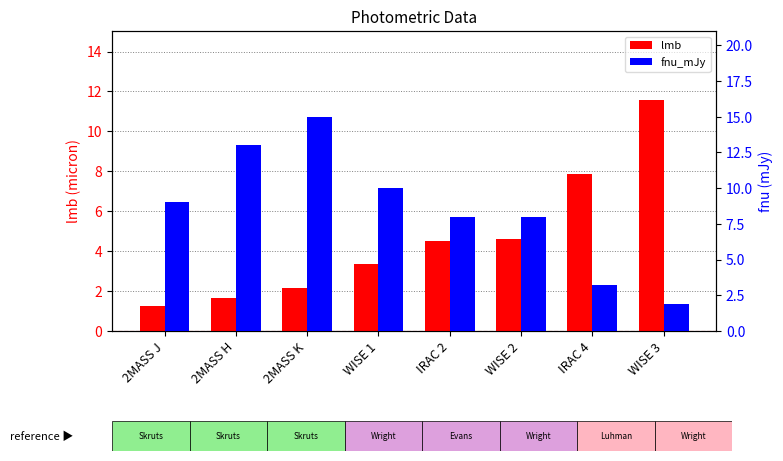

What are all the series names shown in the legend?

lmb, fnu_mJy